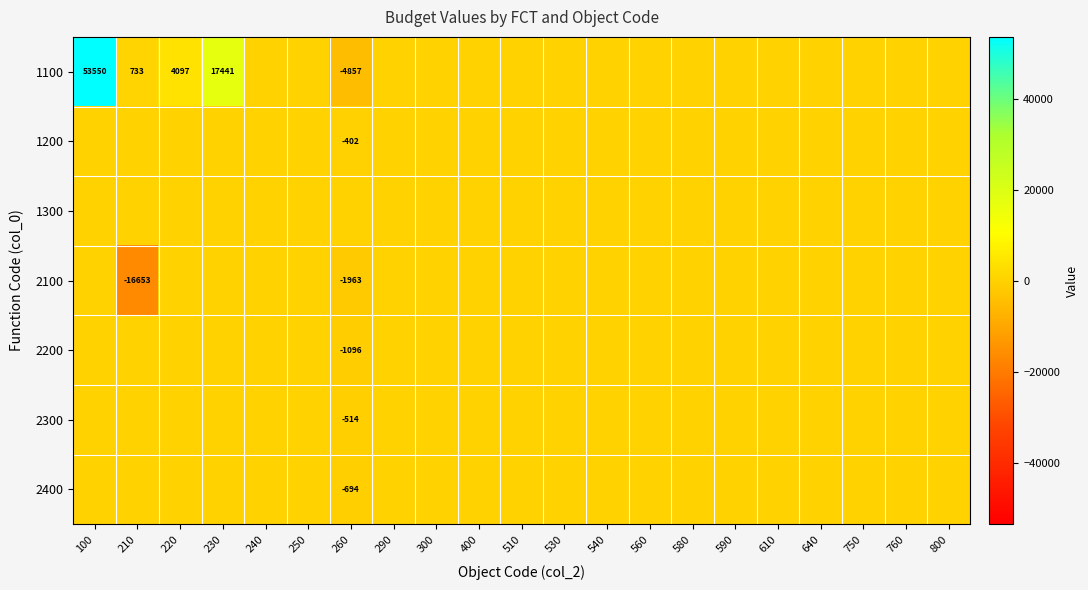

Is it true that 1100 equals 733 at 210?

True